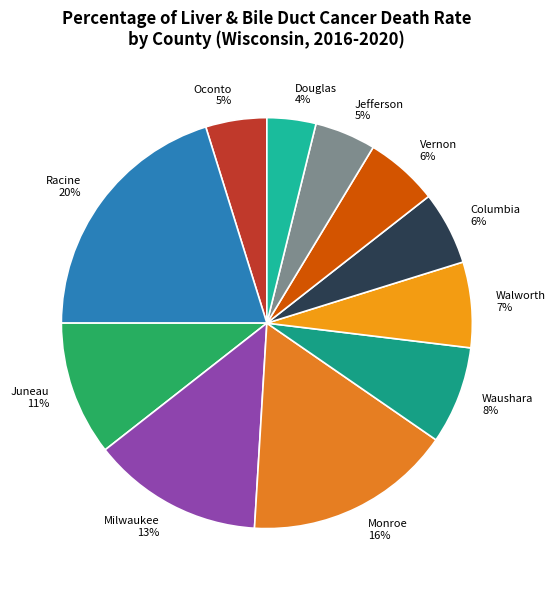

The Columbia slice represents 15% of the pie. True or false?

False